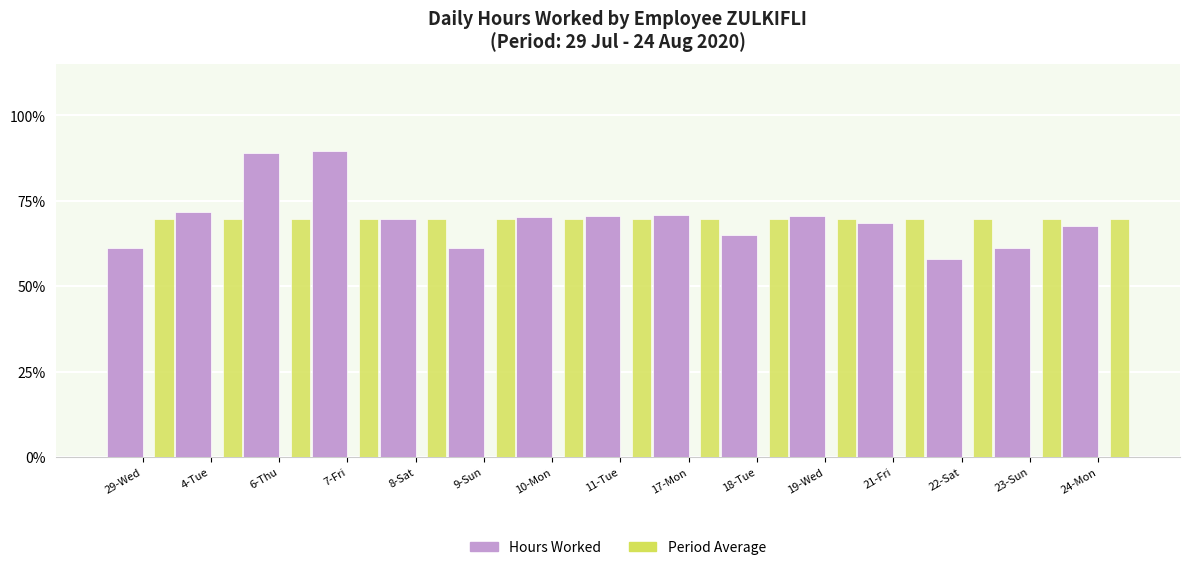

How many values in the Hours Worked series exceed 69?

8